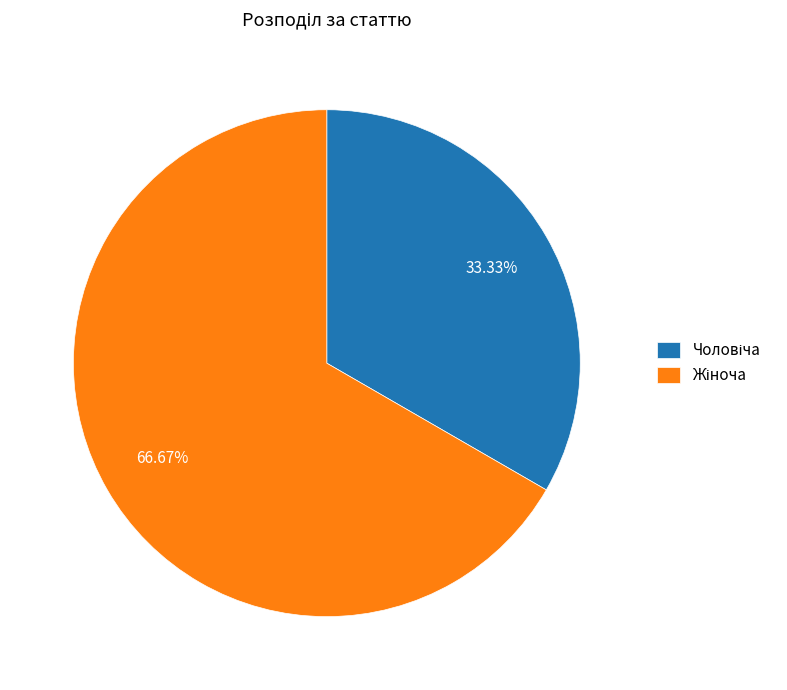

Is there any slice that represents more than half of the pie?

Yes